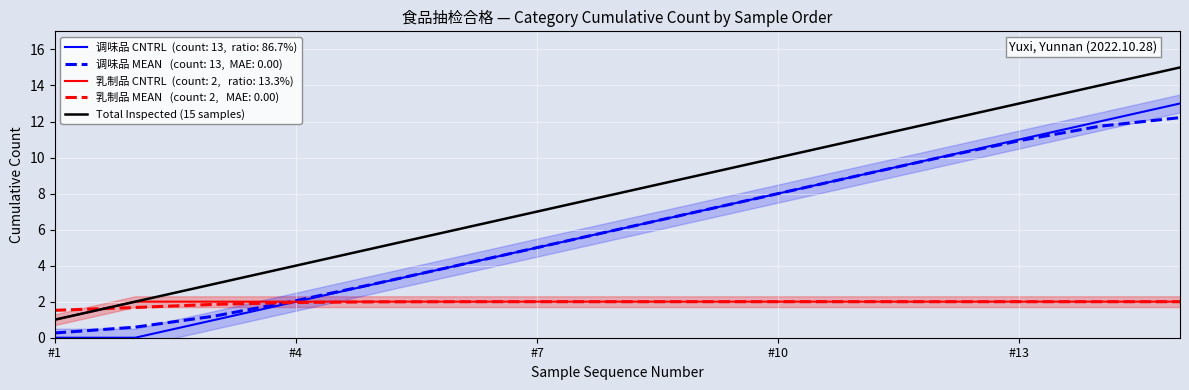

What is the greatest value displayed?

15